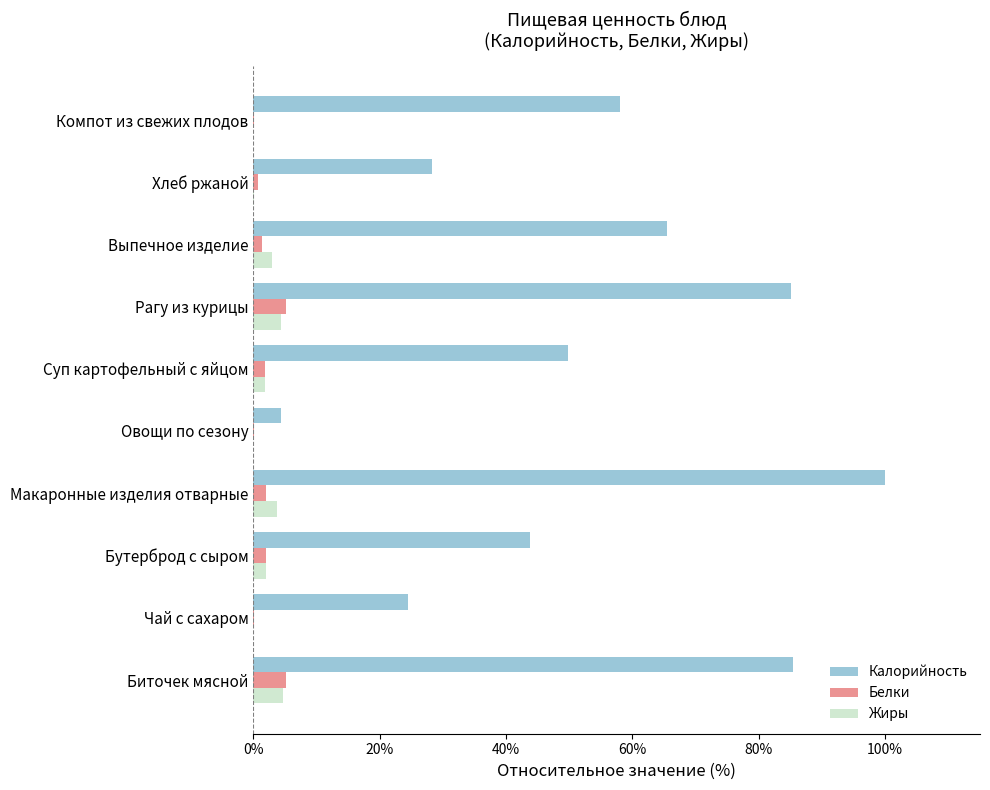

Which series changed the most between Овощи по сезону and Рагу из курицы?

Калорийность